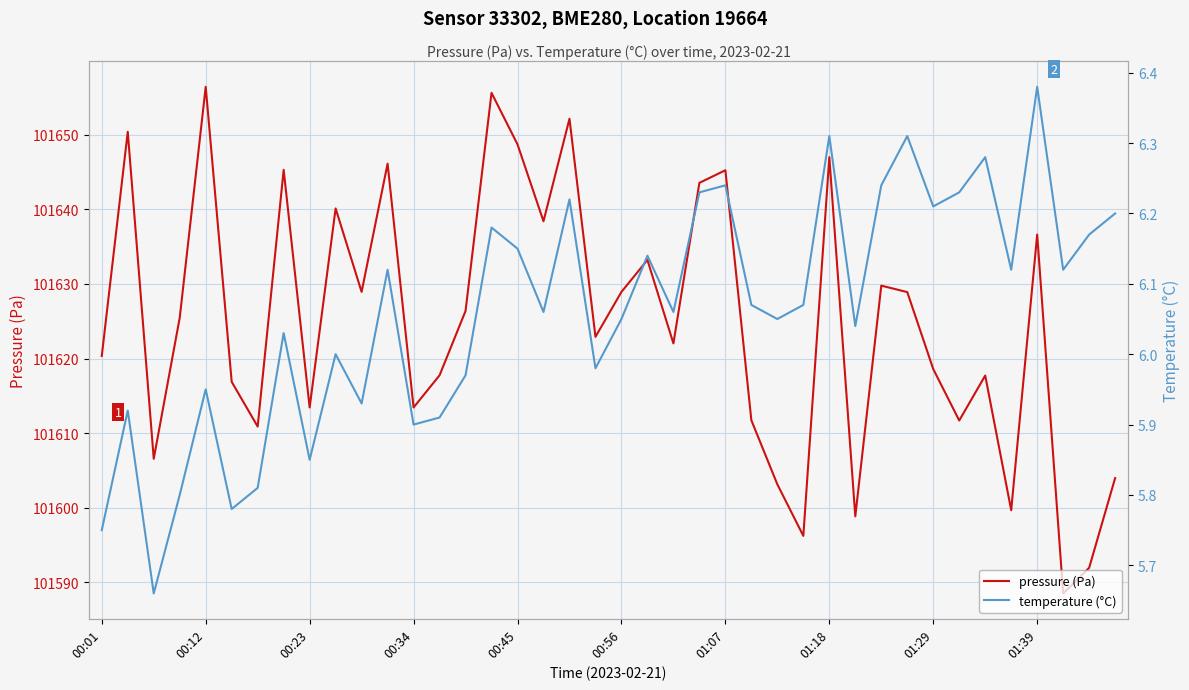

What is the difference between the maximum and second lowest values in the temperature (°C) series?

0.6